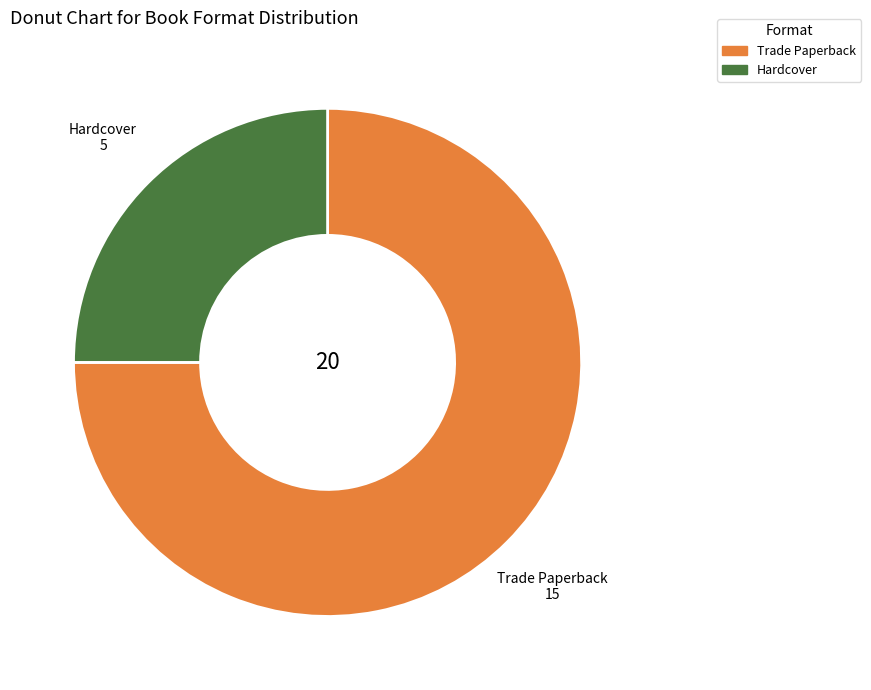

Is there any slice that represents more than half of the pie?

Yes